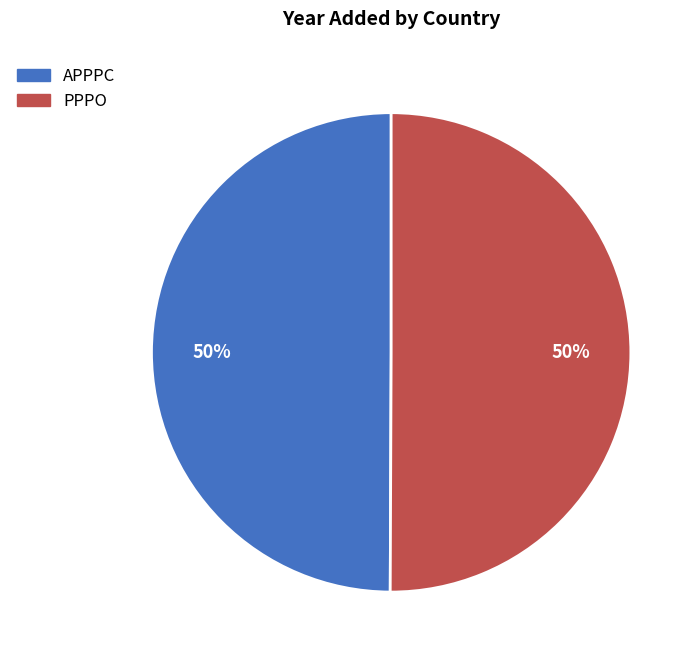

Do PPPO and APPPC together represent more than half of the pie?

Yes